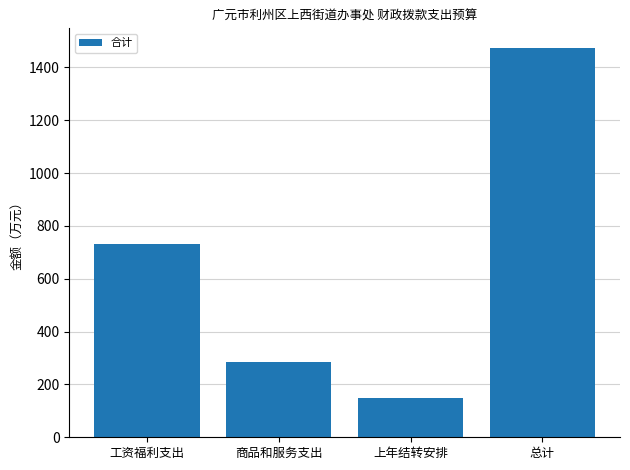

What is the minimum value shown in the chart?

150.0